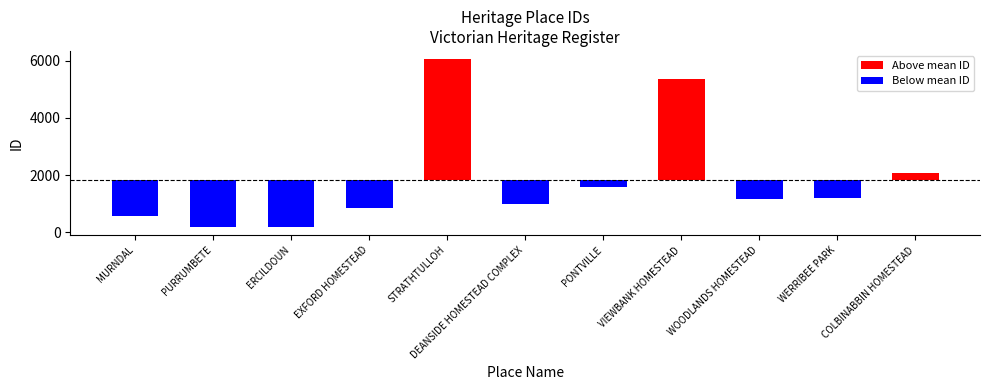

Count the number of categories in the chart.

11